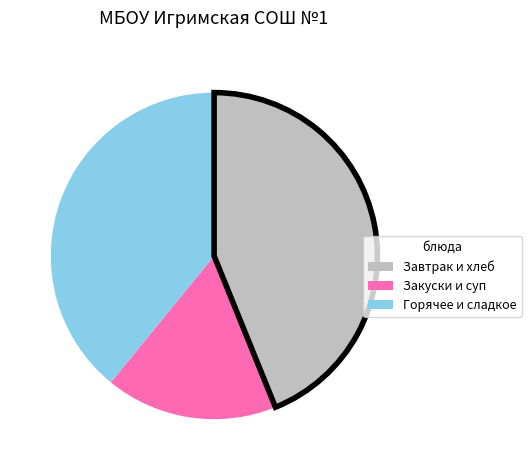

Does any single category account for the majority?

No